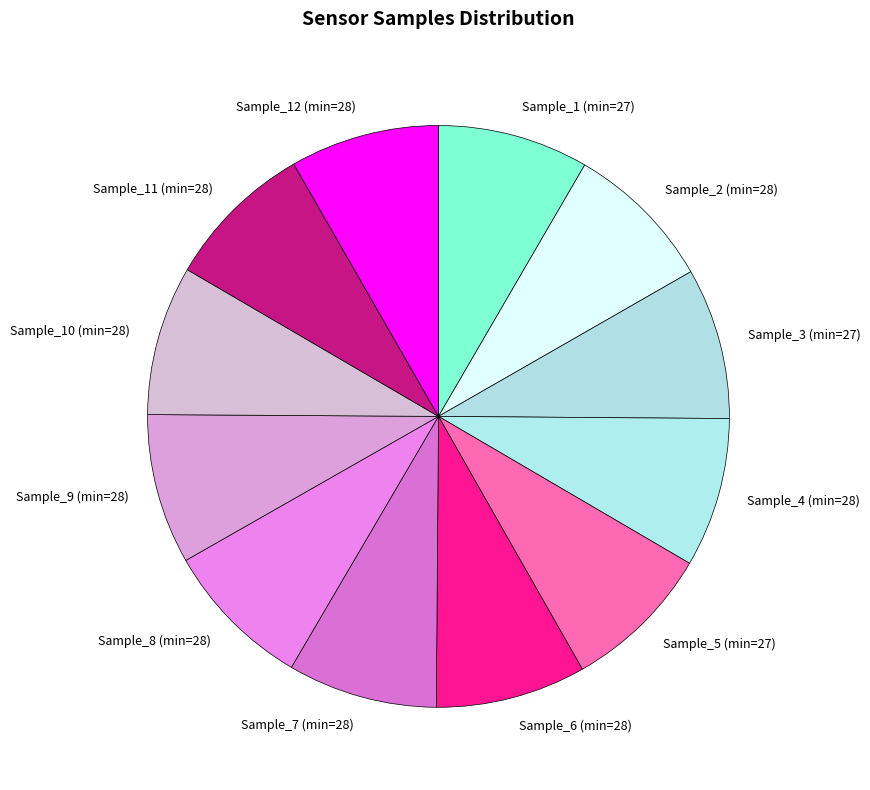

Is there a majority slice in this chart?

No